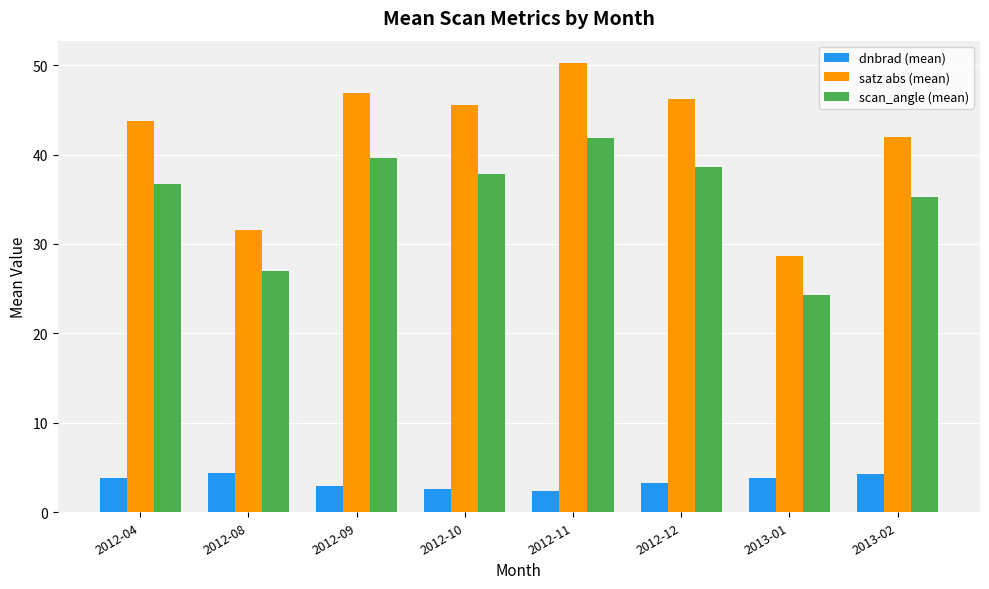

What is the greatest value displayed?

50.2